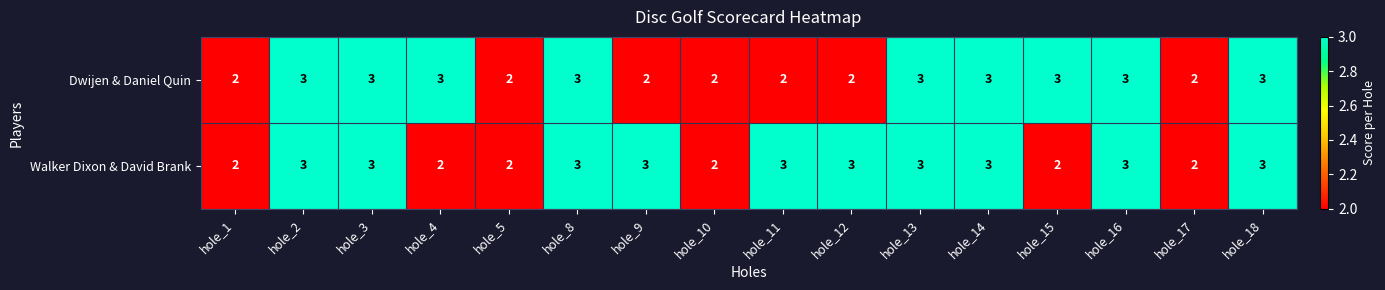

What is the greatest value displayed?

3